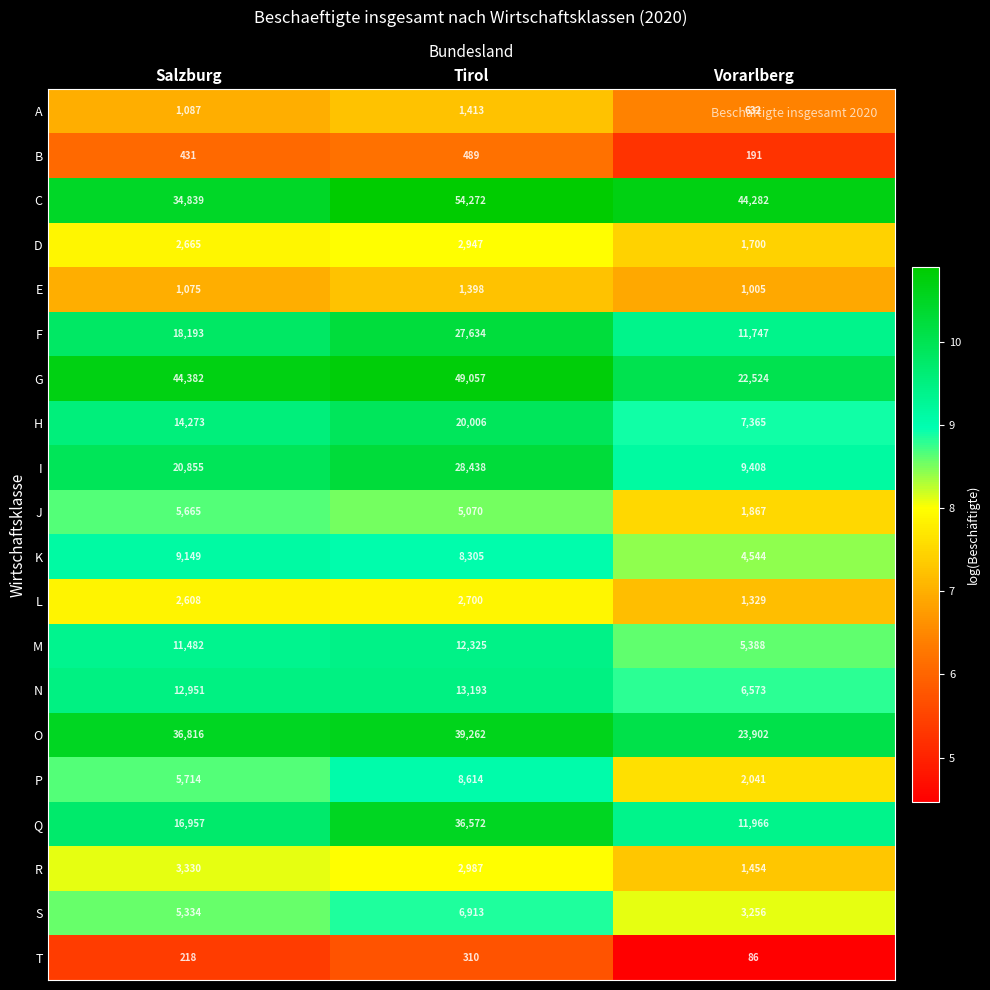

Rank the series at Vorarlberg from lowest to highest value.

T, B, A, E, L, R, D, J, P, S, K, M, N, H, I, F, Q, G, O, C